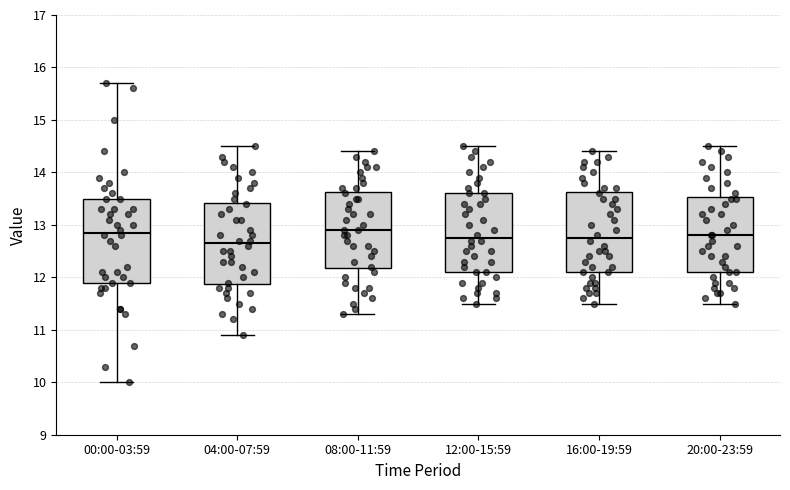

Reading left to right, transcribe this box plot: for each box, give where its median line is, the range the box spans, and where its two whiskers end, as read against the y-axis. The values are not printed on the chart, so give them approximately, as read against the axis.

00:00-03:59: median 12.9, box 11.9 to 13.5, whiskers 10.0 to 15.7
04:00-07:59: median 12.7, box 11.9 to 13.4, whiskers 10.9 to 14.5
08:00-11:59: median 12.9, box 12.2 to 13.6, whiskers 11.3 to 14.4
12:00-15:59: median 12.8, box 12.1 to 13.6, whiskers 11.5 to 14.5
16:00-19:59: median 12.8, box 12.1 to 13.6, whiskers 11.5 to 14.4
20:00-23:59: median 12.8, box 12.1 to 13.5, whiskers 11.5 to 14.5